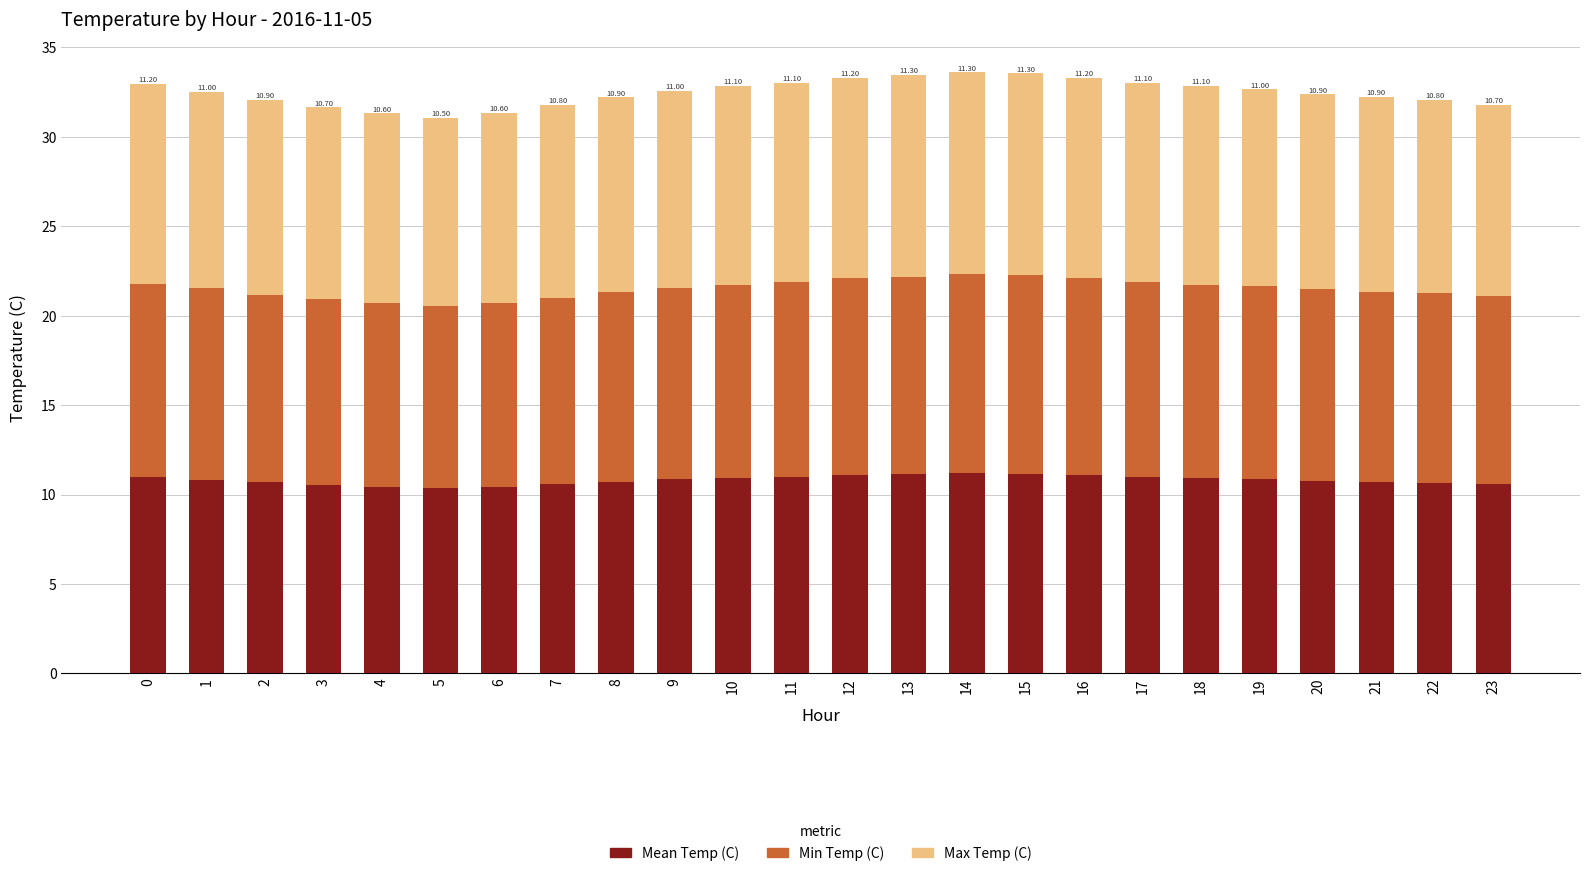

At which category is the sum across all series the highest?

14